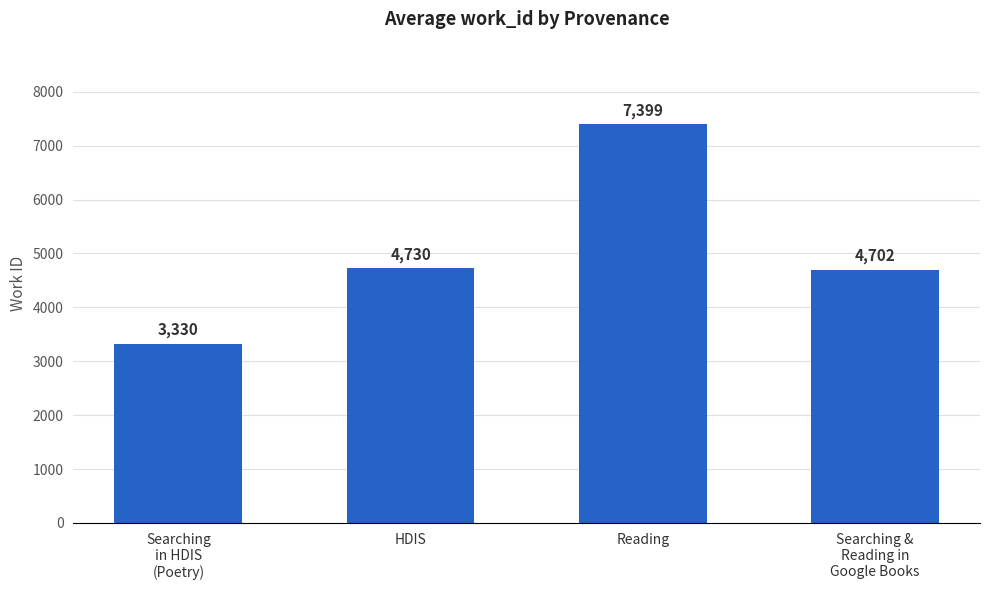

List the labels in order of value, smallest first.

Searching
in HDIS
(Poetry), Searching &
Reading in
Google Books, HDIS, Reading